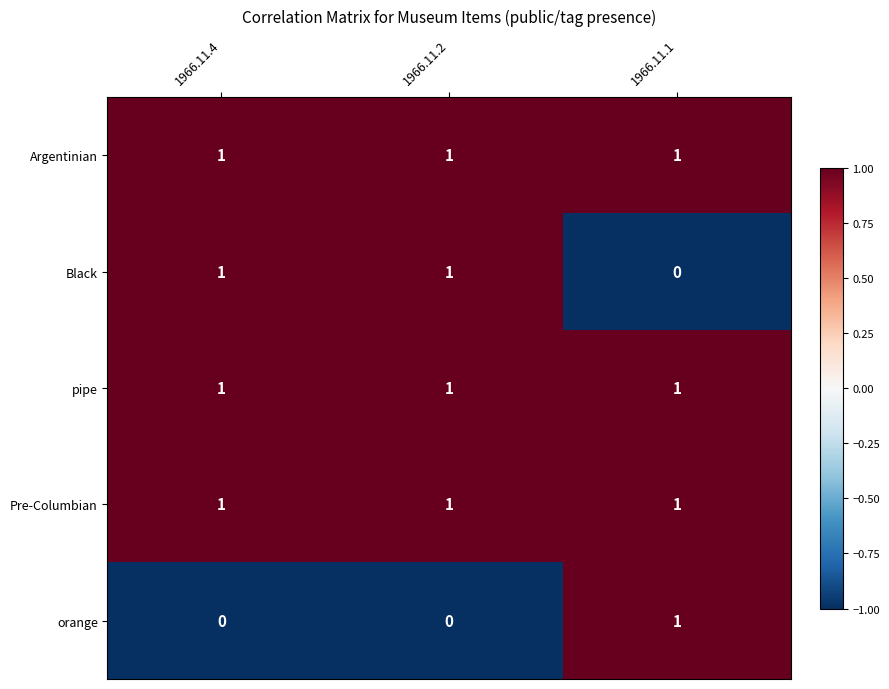

What is the difference between the highest and lowest values at 1966.11.2?

1